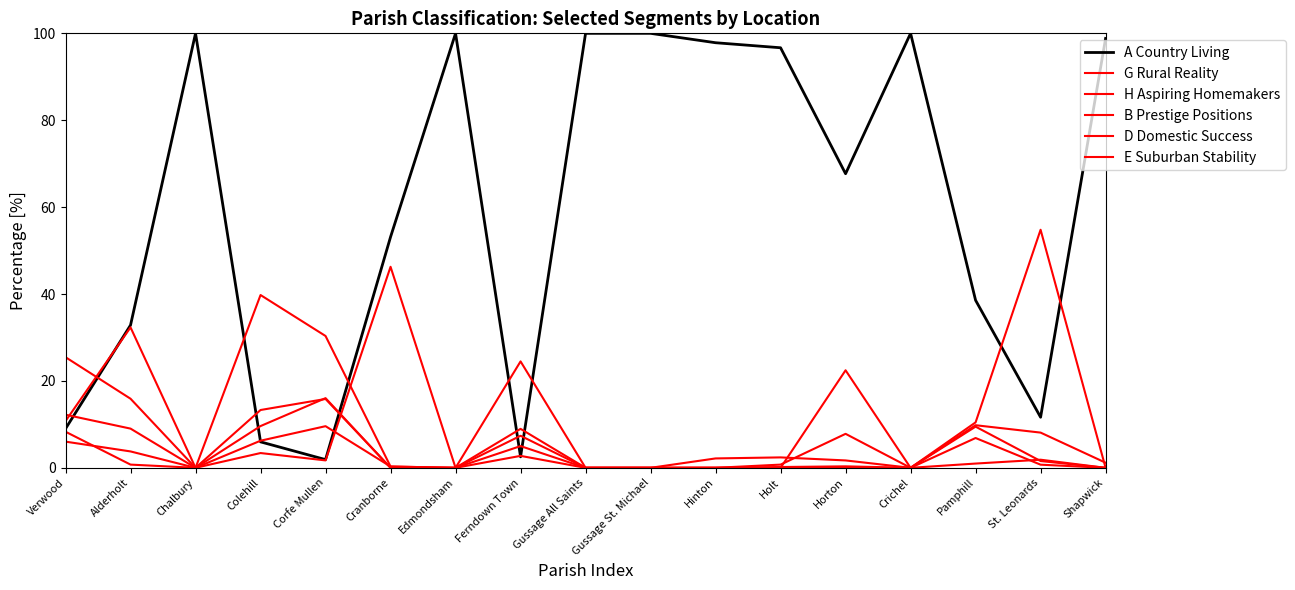

Is this an area chart (filled region under the line)?

No